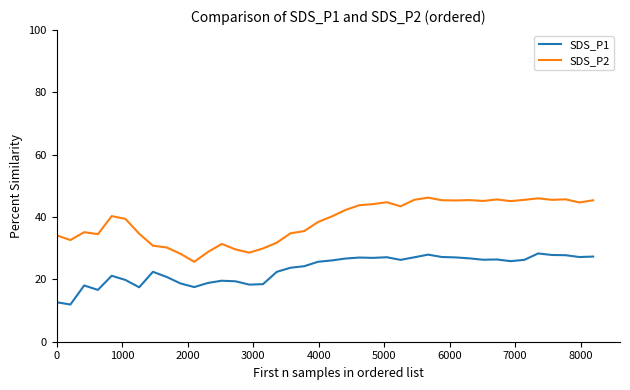

True or false: SDS_P1 and SDS_P2 intersect in this chart.

False